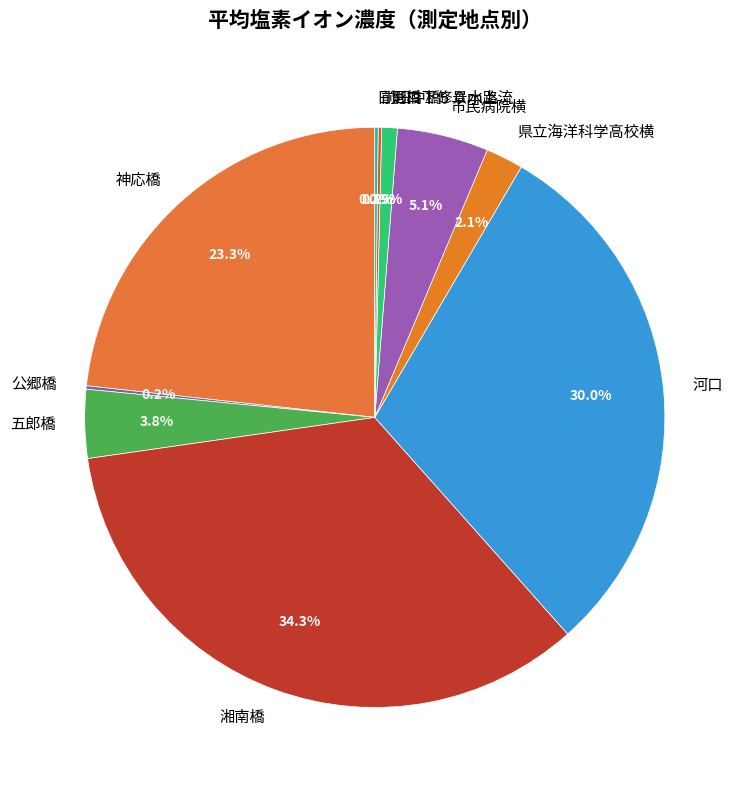

How much of the chart is everything except 市民病院横?

94.9%